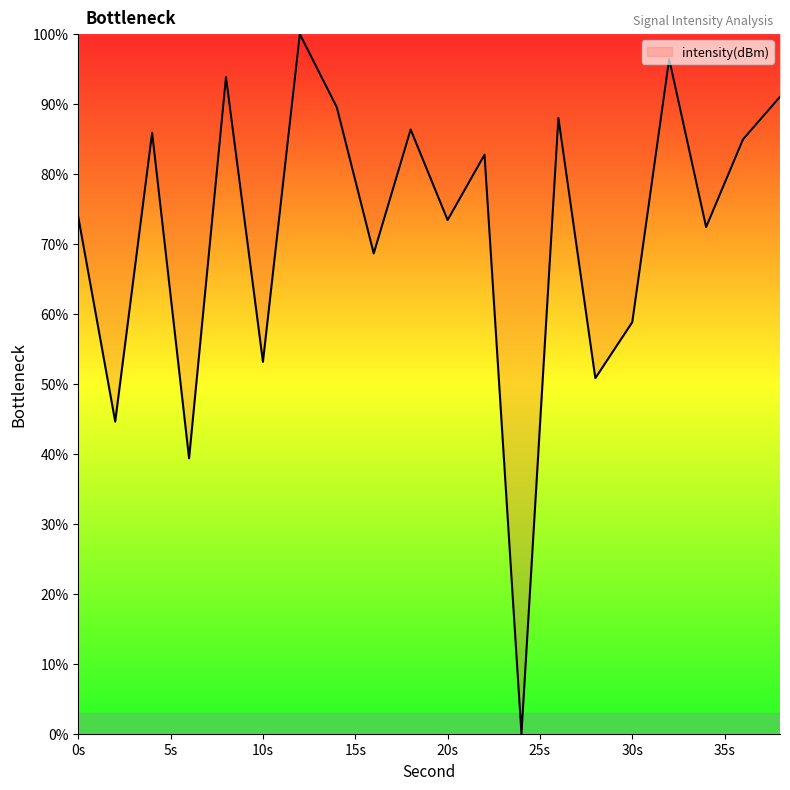

How many values exceed 82?

10